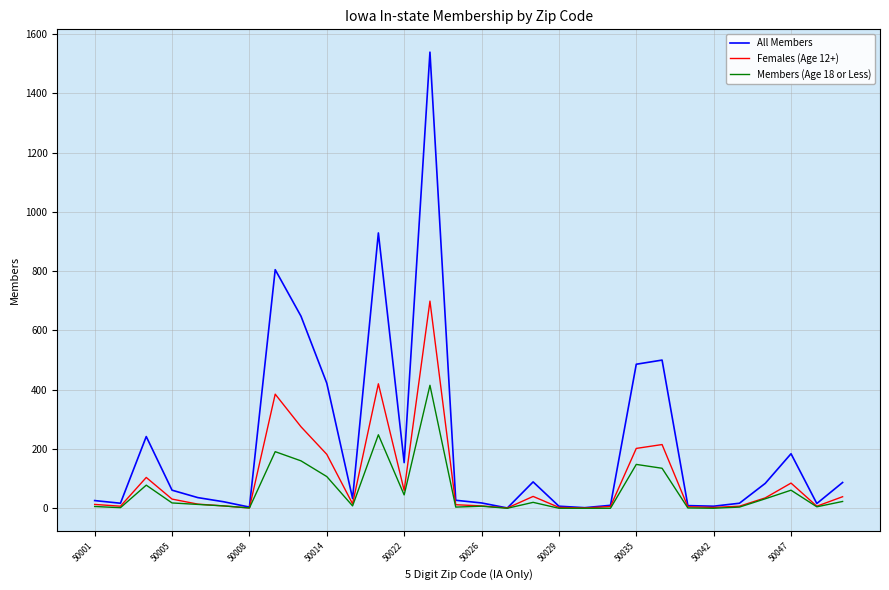

At how many categories does at least one series exceed 1133?

1